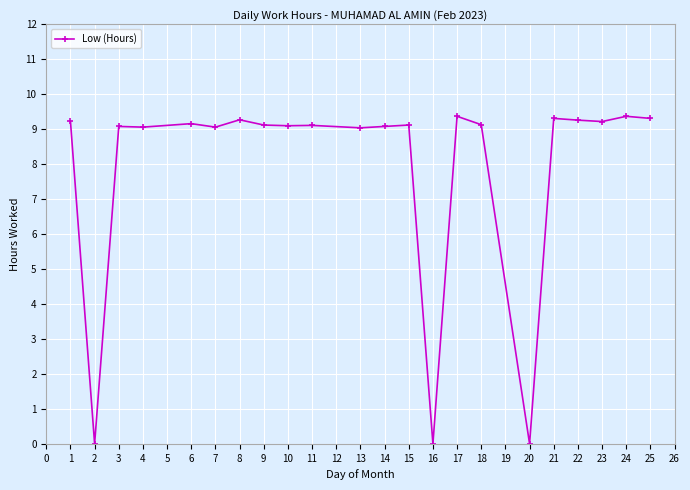

What is the maximum value shown in the chart?

9.4